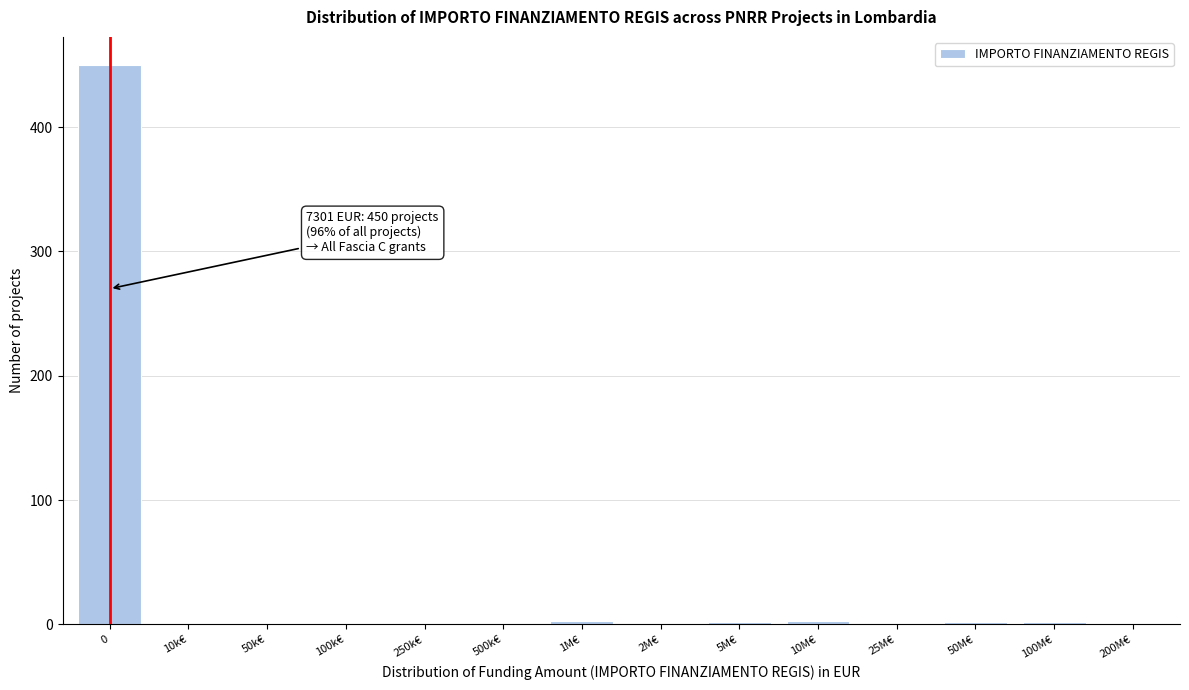

What is the maximum value shown in the chart?

450